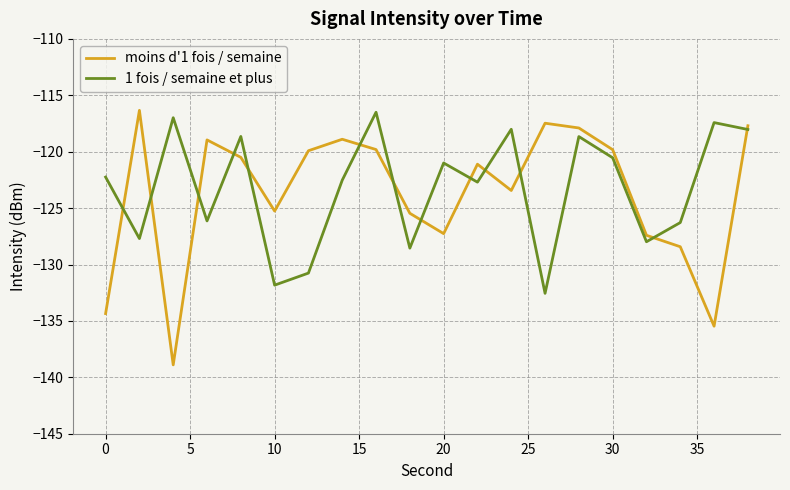

Which series ends up on top after the final intersection of moins d'1 fois / semaine and 1 fois / semaine et plus?

moins d'1 fois / semaine